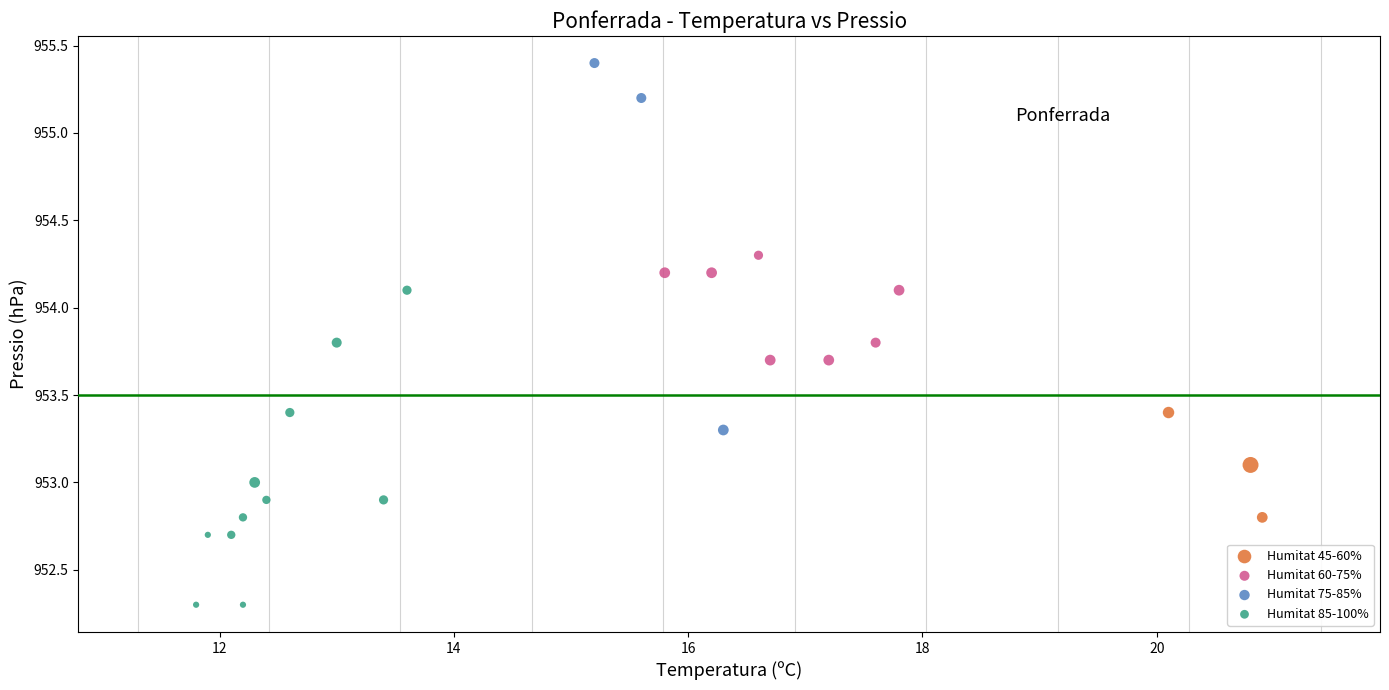

Which series has the widest spread of Y values?

Humitat 75-85%